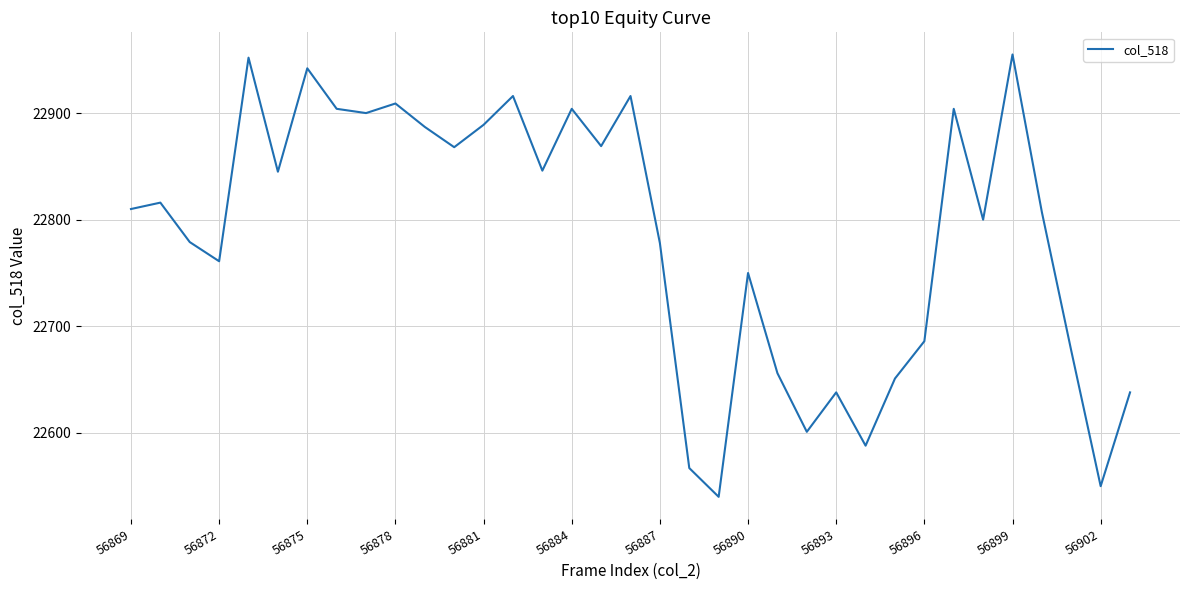

What is the greatest value displayed?

22955